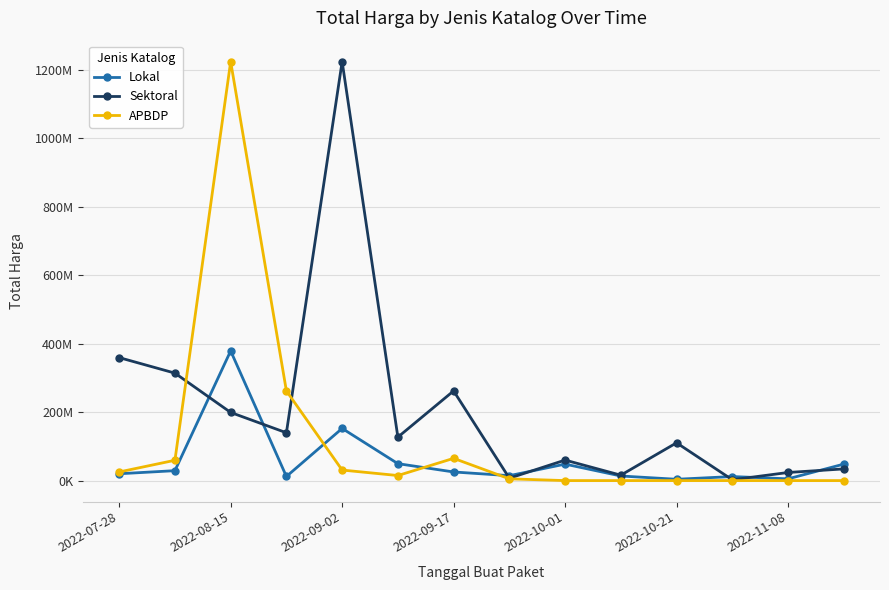

Rank the series by their maximum value, from highest to lowest.

Sektoral, APBDP, Lokal